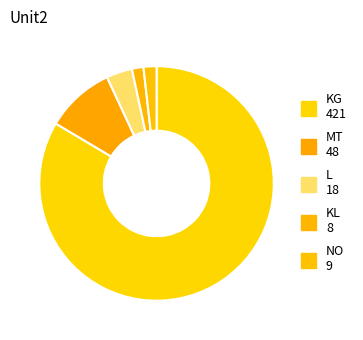

Which has a higher value, MT or NO?

MT